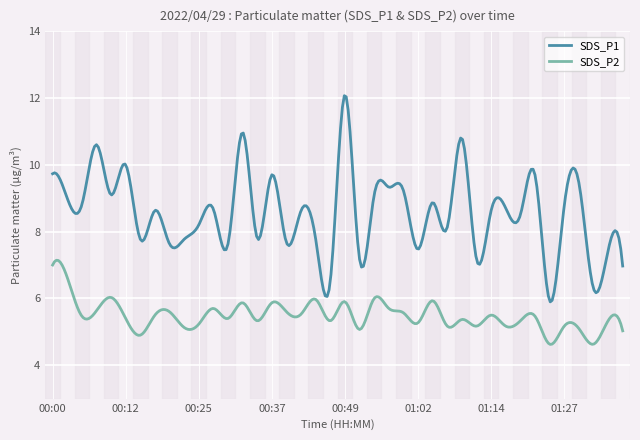

Which series has the largest range (max minus min)?

SDS_P1